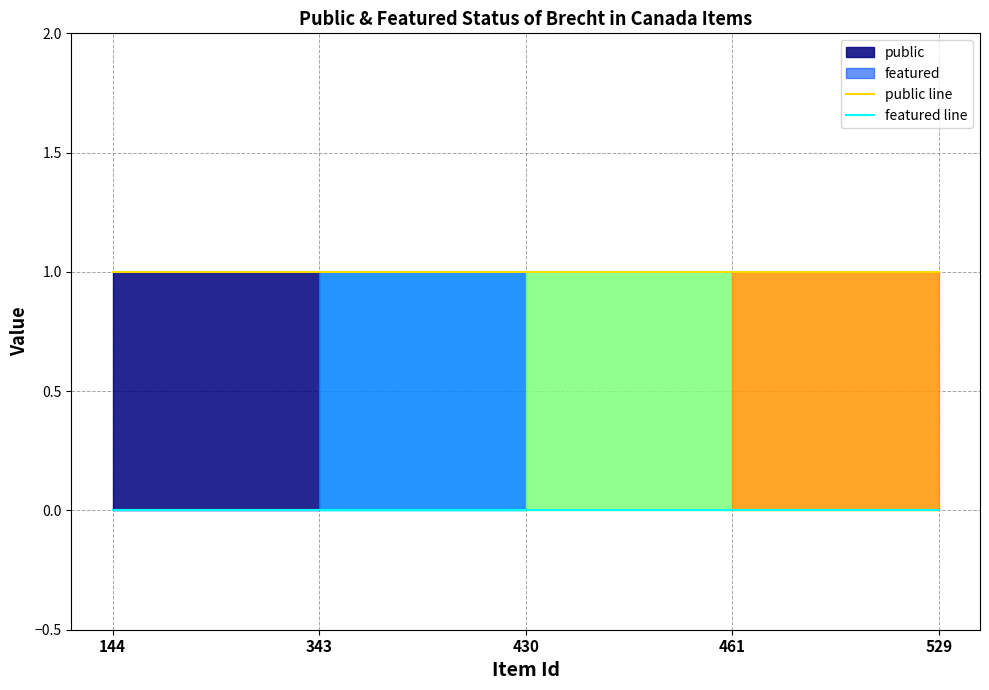

At which category does the chart reach its peak across all series?

144